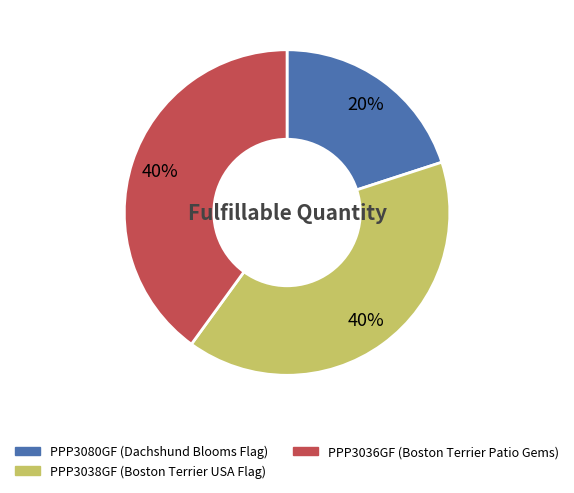

Do PPP3036GF (Boston Terrier Patio Gems) and PPP3080GF (Dachshund Blooms Flag) together represent more than half of the pie?

Yes